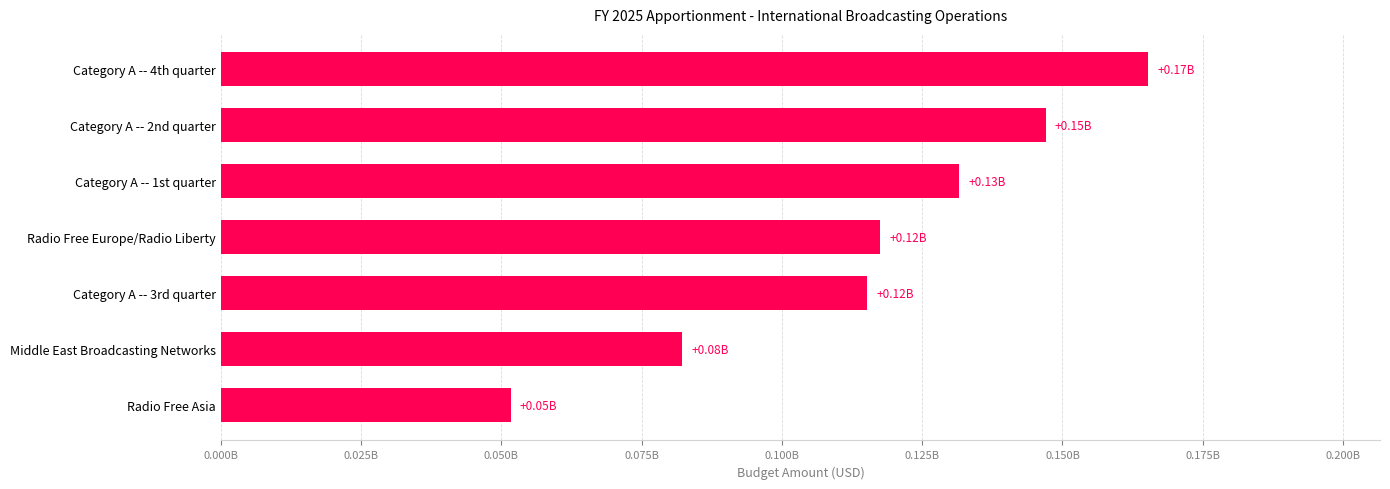

Are the bars horizontal?

Yes